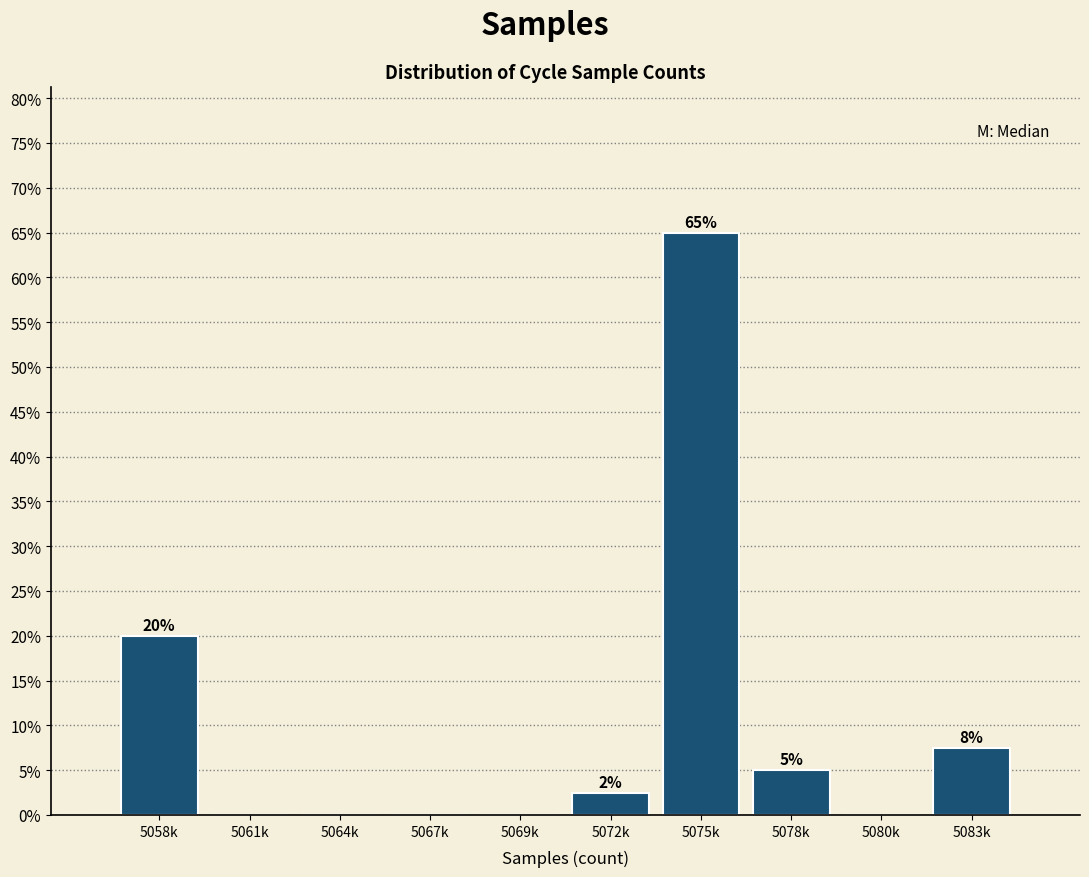

What is the change in value from 5058k to 5064k?

-20.0